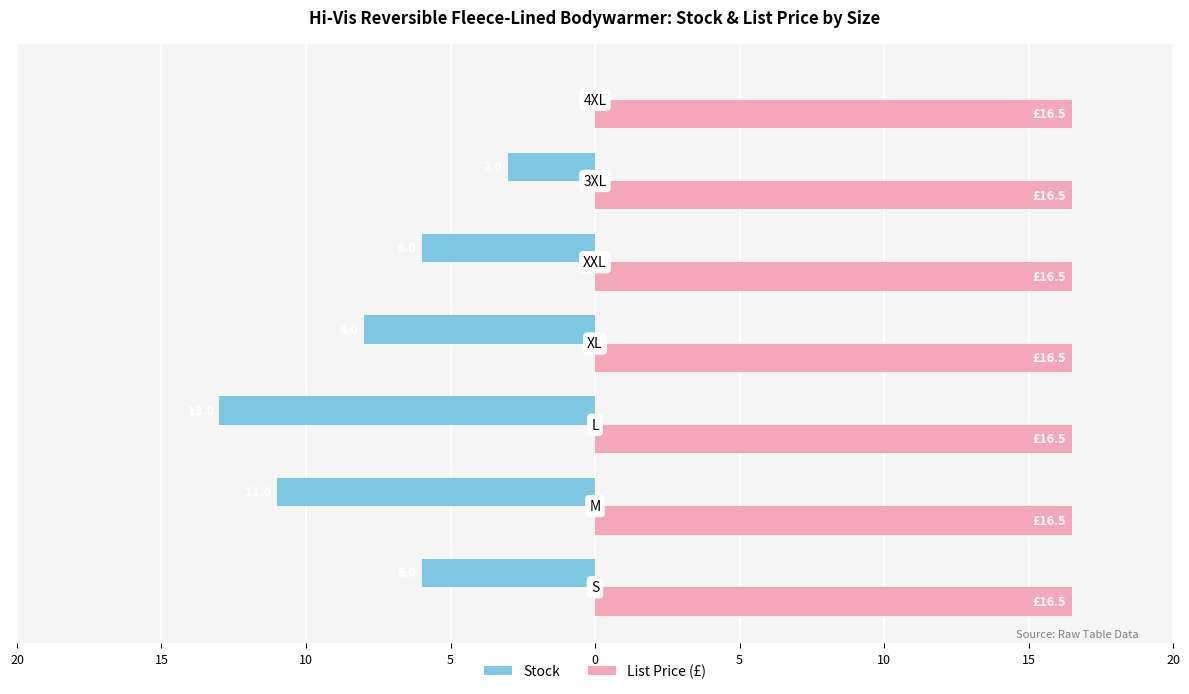

What is the difference between the maximum and minimum values in the Stock series?

13.0